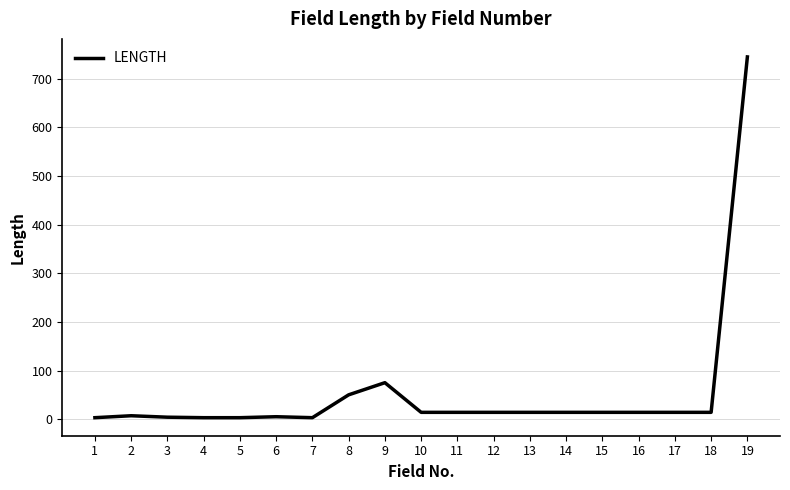

True or false: the data shows 14 at 18.

True